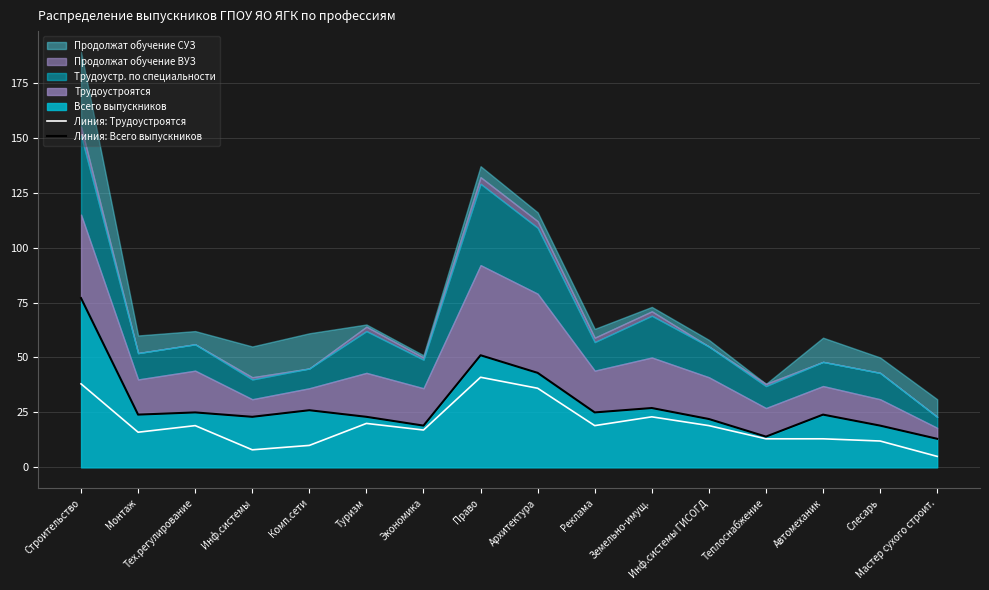

What position from the right is Монтаж?

15